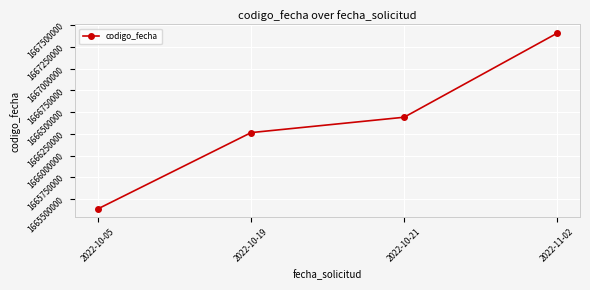

What is the change in value from 2022-10-05 to 2022-10-21?

+1053861